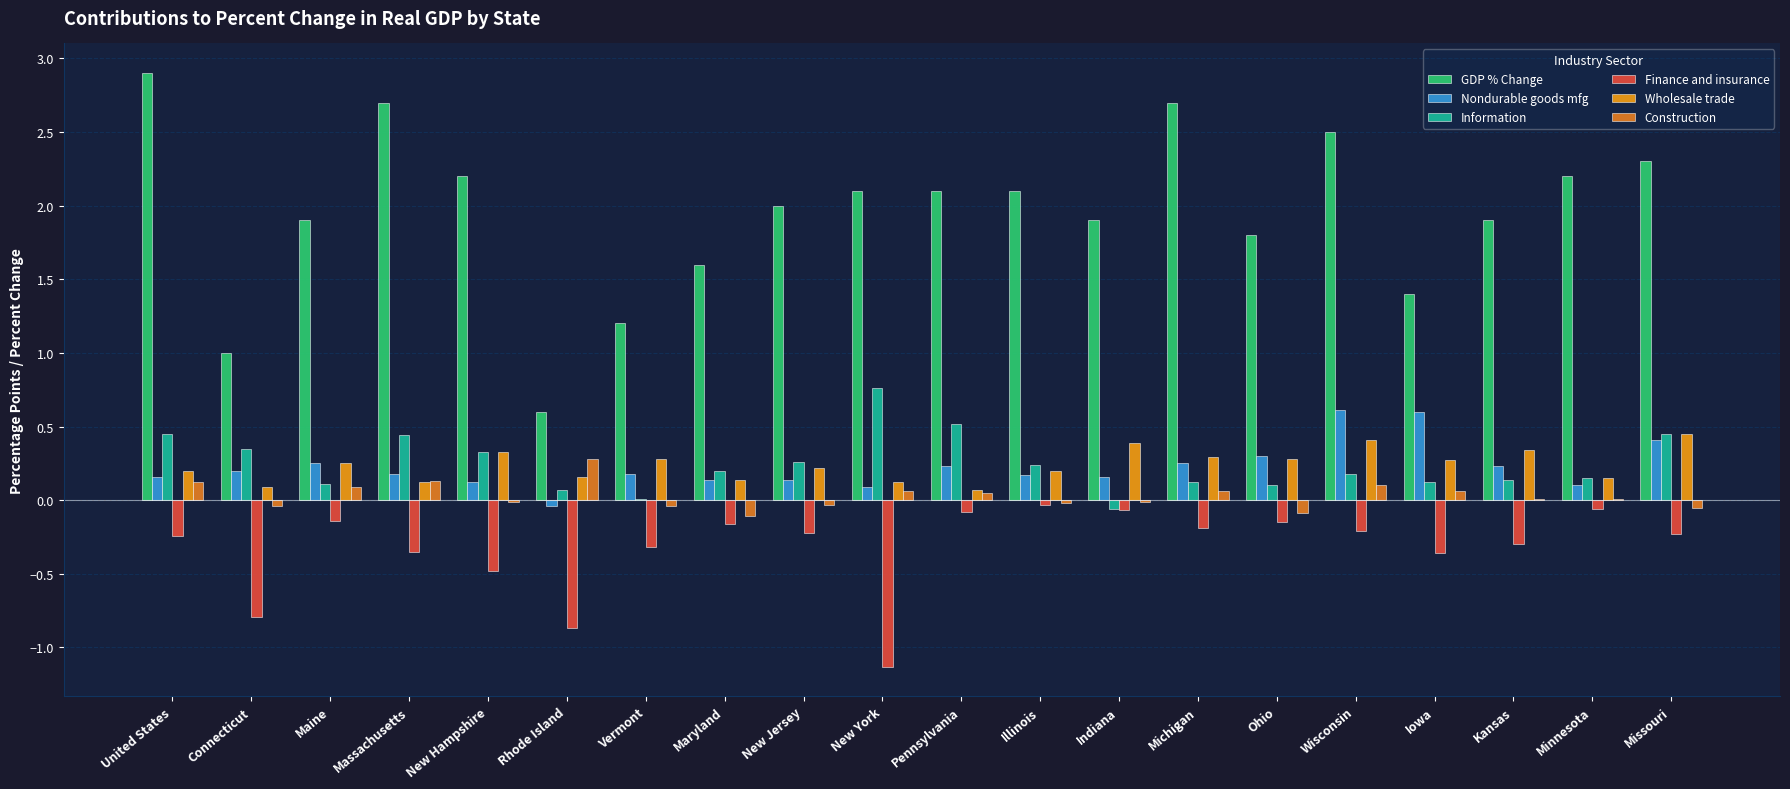

List the labels in order of Nondurable goods mfg value, largest first.

Wisconsin, Iowa, Missouri, Ohio, Maine, Michigan, Pennsylvania, Kansas, Connecticut, Massachusetts, Vermont, Illinois, United States, Indiana, Maryland, New Jersey, New Hampshire, Minnesota, New York, Rhode Island